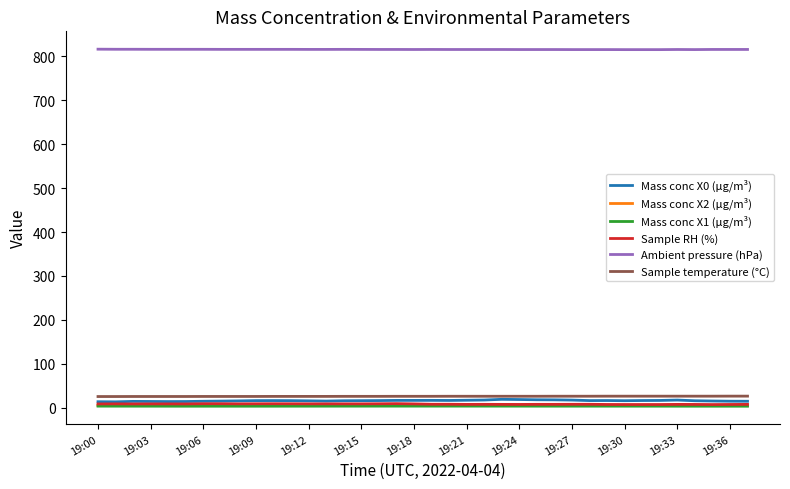

True or false: Sample temperature (°C) and Mass conc X2 (μg/m³) cross at least once.

False